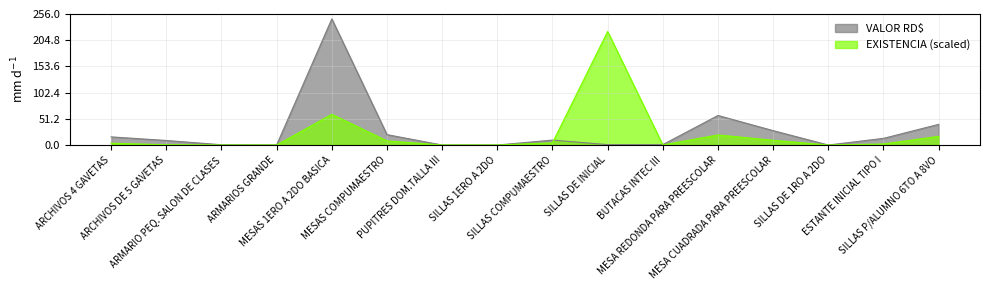

What is the maximum value shown in the chart?

15403795.5